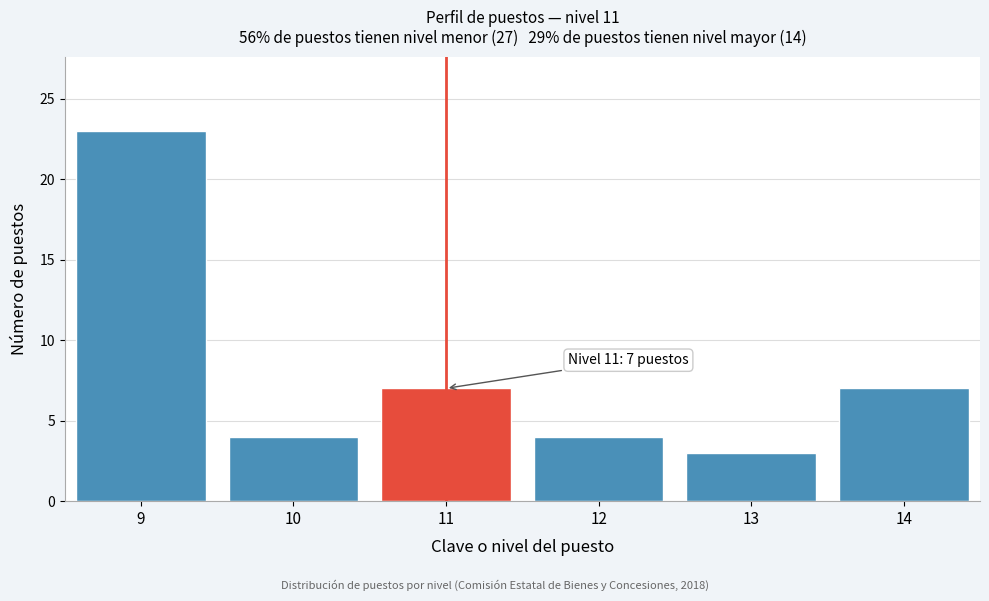

Reading left to right, list all the values displayed in this chart.

23	4	7	4	3	7